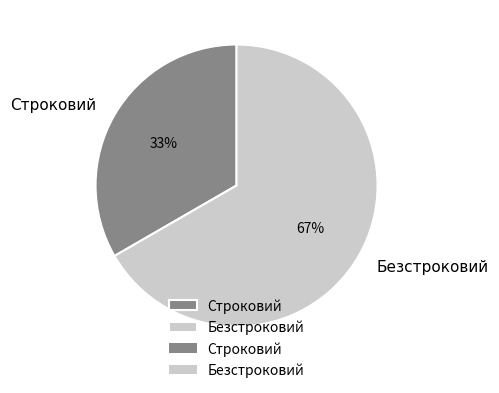

Approximately how many times larger is the value at Безстроковий compared to Строковий?

2.0